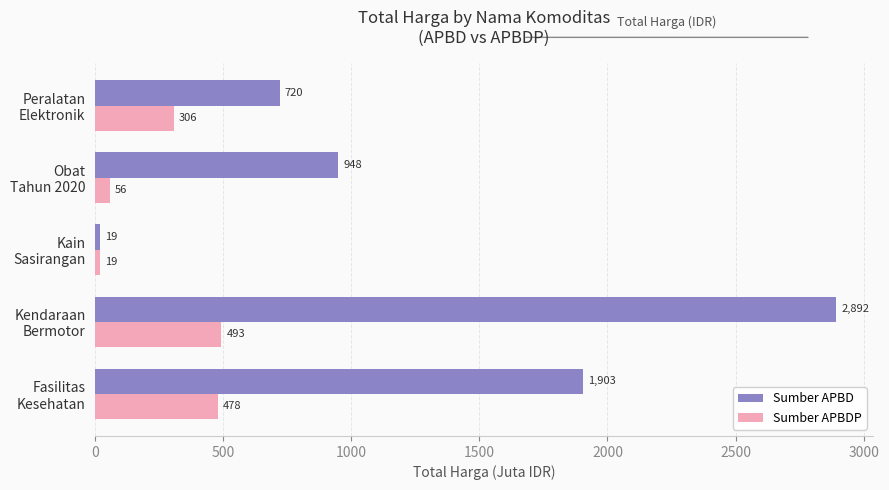

Which series has the largest range (max minus min)?

Sumber APBD